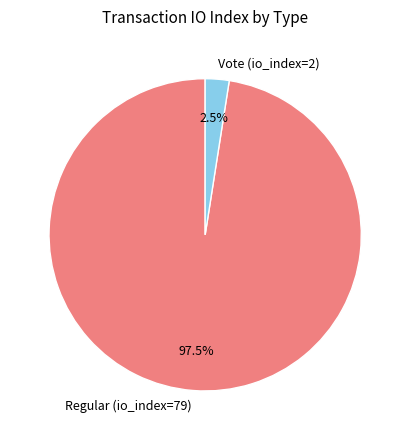

Combined, what portion of the pie is Regular (io_index=79) and Vote (io_index=2)?

100.0%